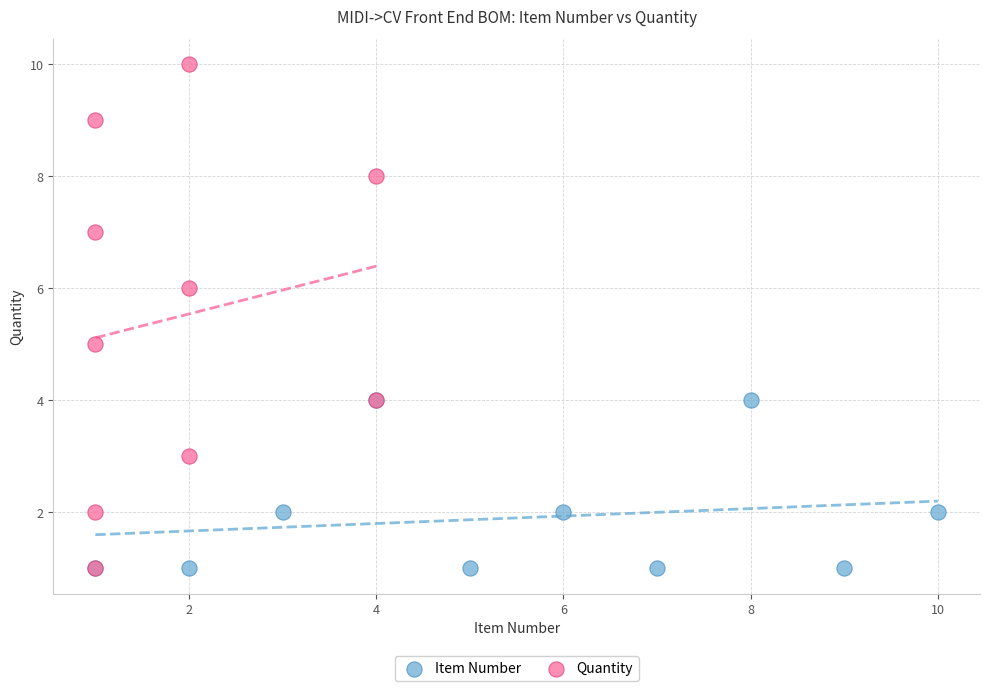

Which series has the widest spread of Y values?

Quantity